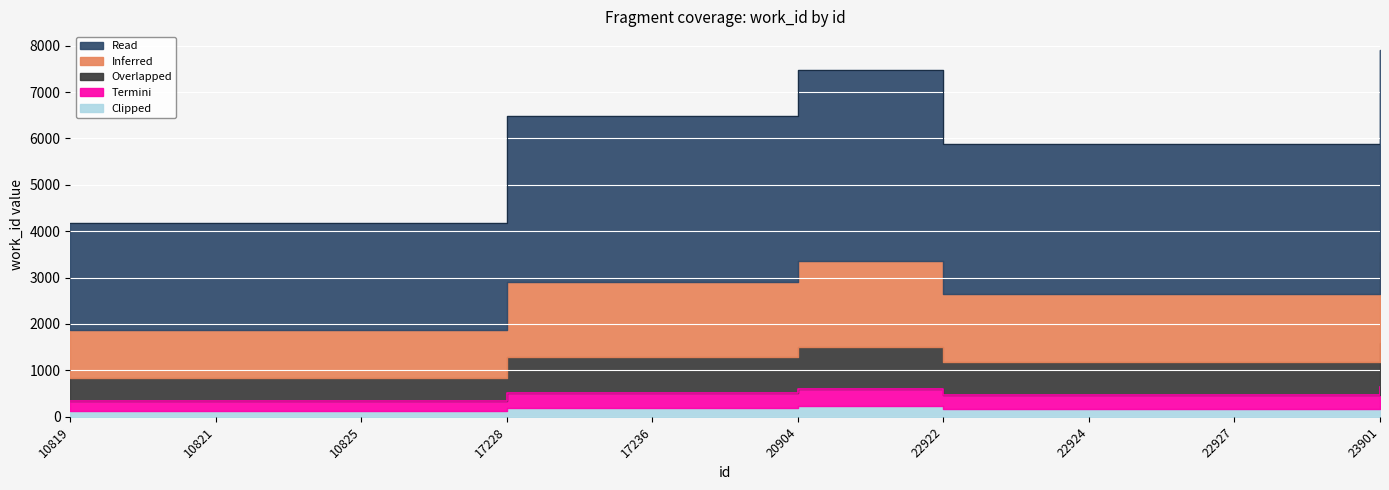

Reading left to right, extract all data points from this chart.

333.7	333.7	333.7	518.3	518.3	597.7	470.4	470.4	470.4	633.0